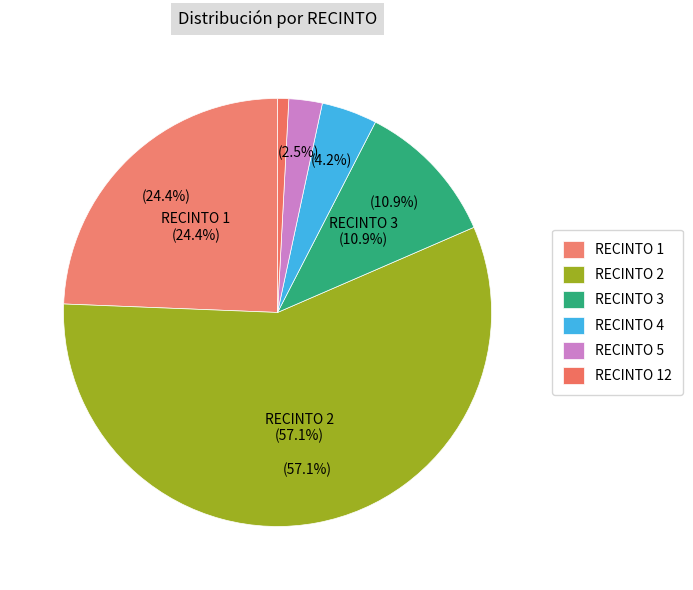

What percentage do RECINTO 3 and RECINTO 5 together represent?

13.4%